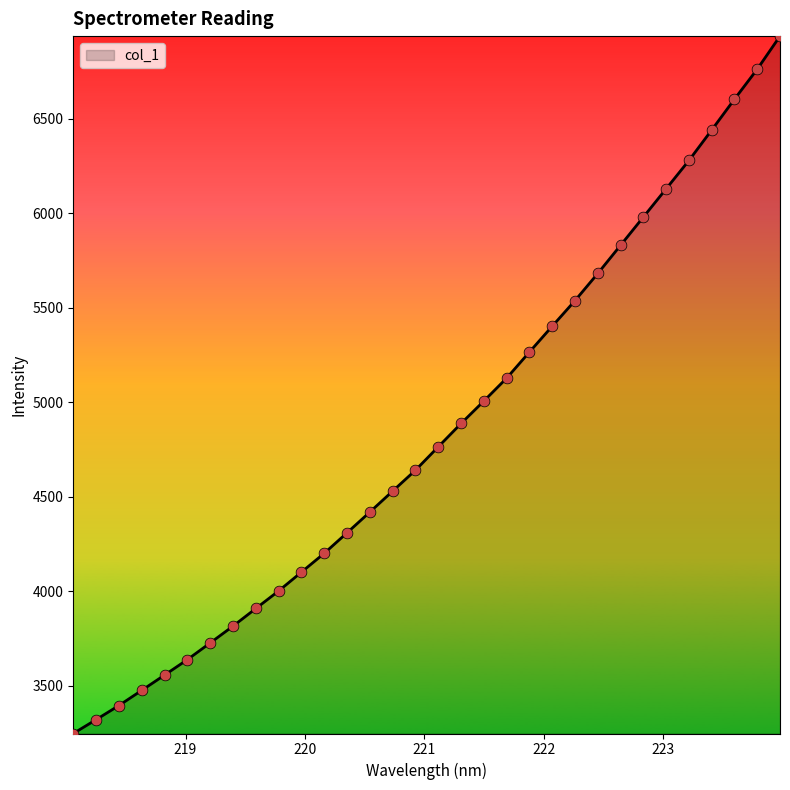

What is the minimum value shown in the chart?

3246.8